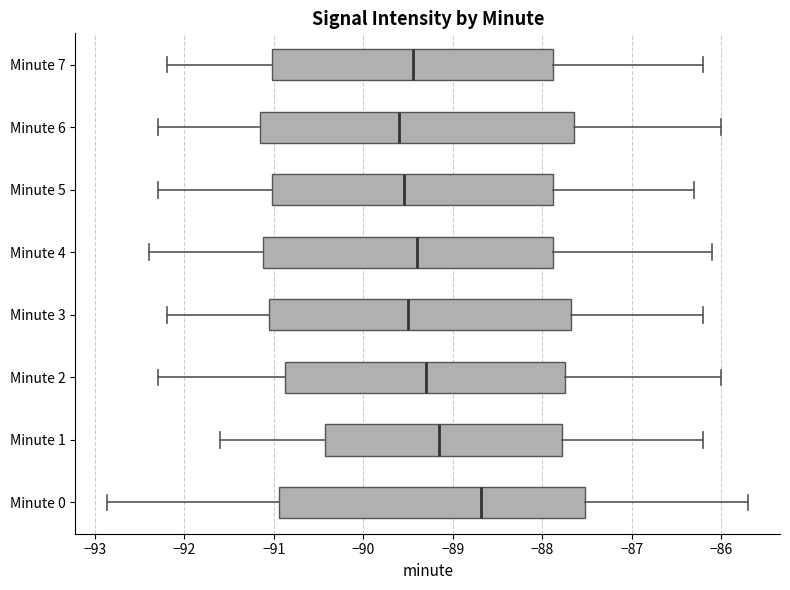

Reading bottom to top, transcribe this box plot: for each box, give where its median line is, the range the box spans, and where its two whiskers end, as read against the x-axis. The values are not printed on the chart, so give them approximately, as read against the axis.

Minute 0: median -88.7, box -90.9 to -87.5, whiskers -92.9 to -85.7
Minute 1: median -89.1, box -90.4 to -87.8, whiskers -91.6 to -86.2
Minute 2: median -89.3, box -90.9 to -87.7, whiskers -92.3 to -86.0
Minute 3: median -89.5, box -91.0 to -87.7, whiskers -92.2 to -86.2
Minute 4: median -89.4, box -91.1 to -87.9, whiskers -92.4 to -86.1
Minute 5: median -89.5, box -91.0 to -87.9, whiskers -92.3 to -86.3
Minute 6: median -89.6, box -91.1 to -87.6, whiskers -92.3 to -86.0
Minute 7: median -89.4, box -91.0 to -87.9, whiskers -92.2 to -86.2